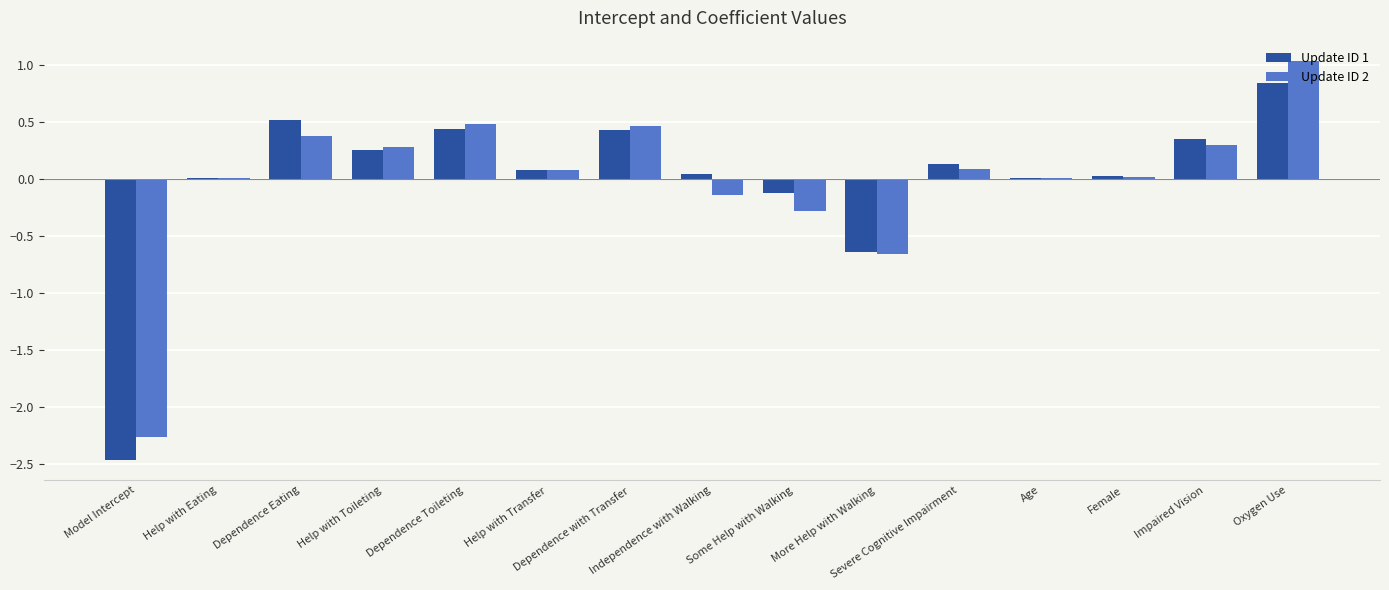

Which series has the largest total across all categories?

Update ID 1